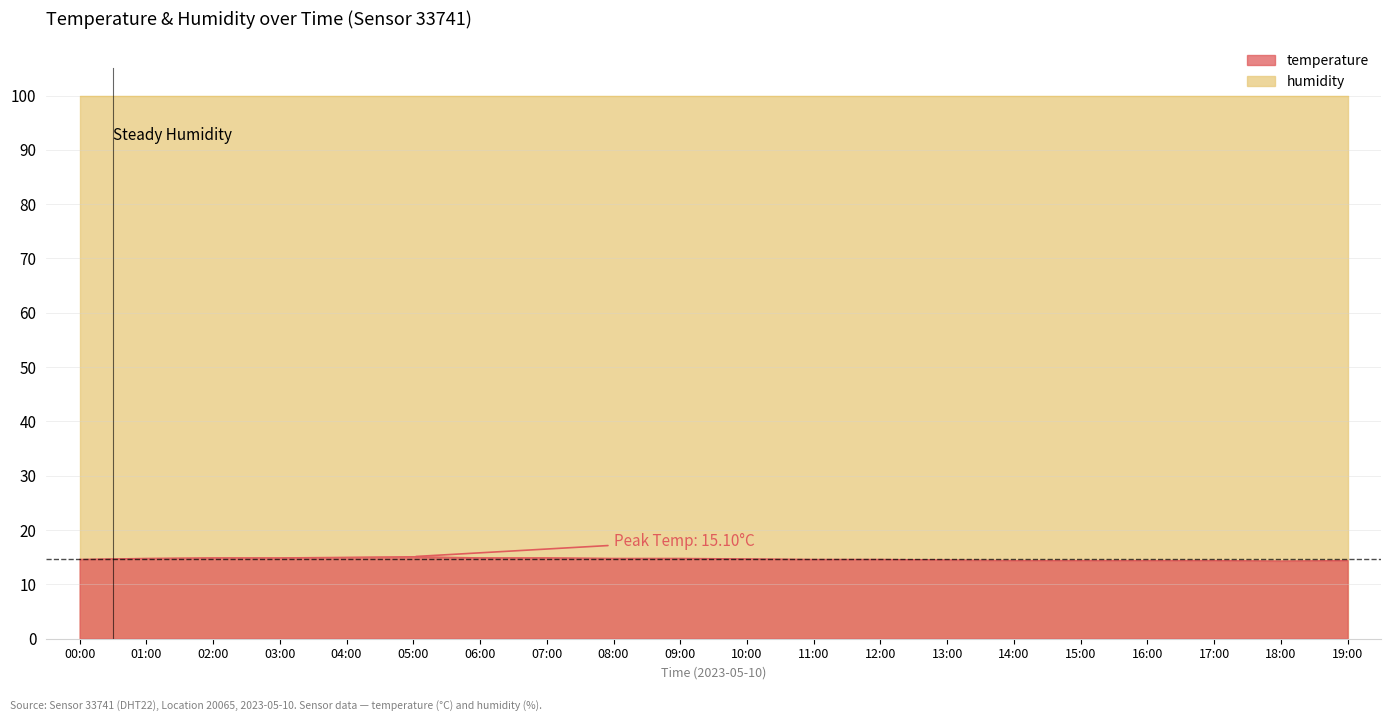

Between 09:00 and 08:00, which is larger?

09:00